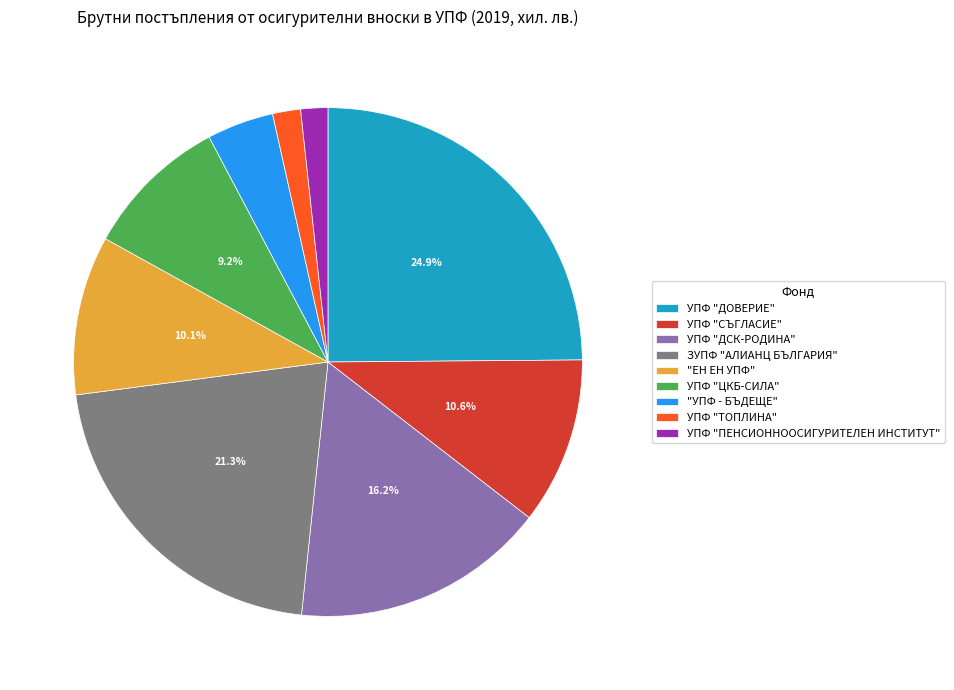

Between УПФ "ДСК-РОДИНА" and ЗУПФ "АЛИАНЦ БЪЛГАРИЯ", which is larger?

ЗУПФ "АЛИАНЦ БЪЛГАРИЯ"